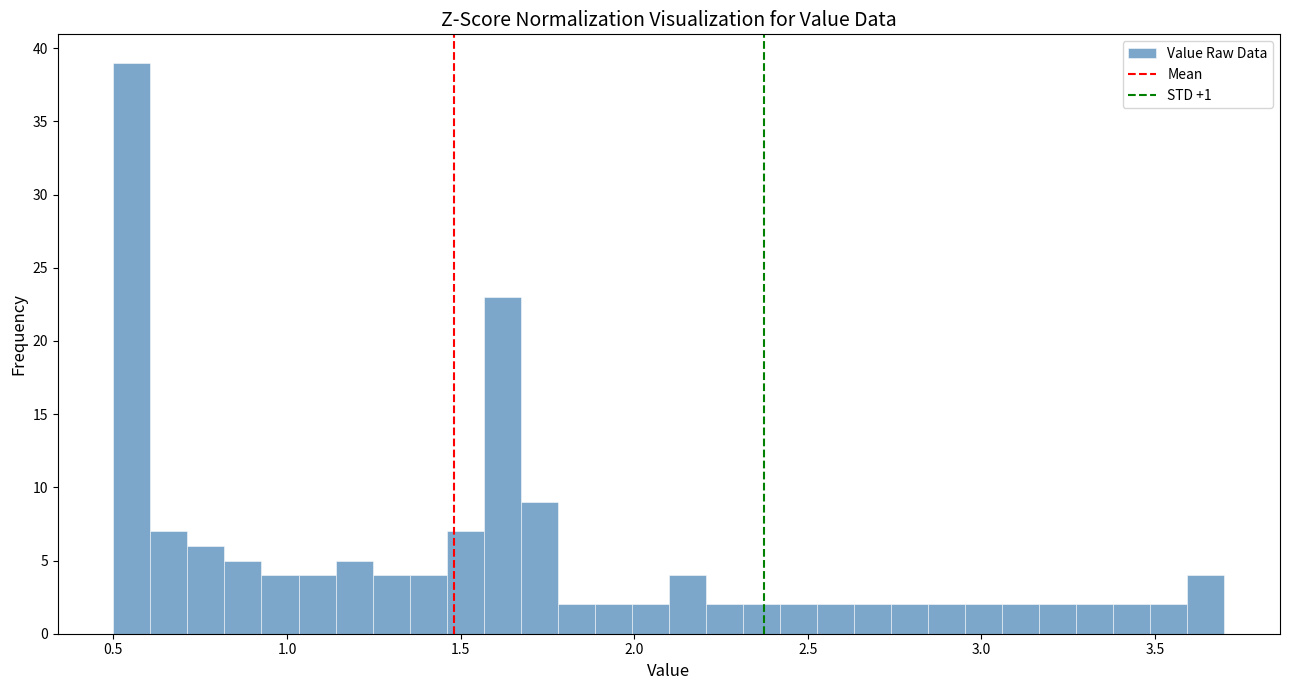

Around what value on the x-axis is the tallest bar? Give the approximate position of its centre, as read against the axis.

0.55